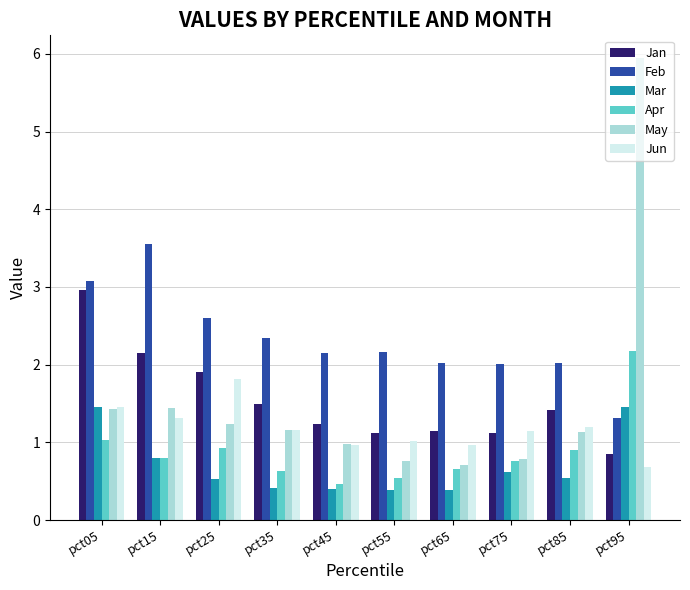

What is the sum of the Apr values at pct05 and pct75?

1.8